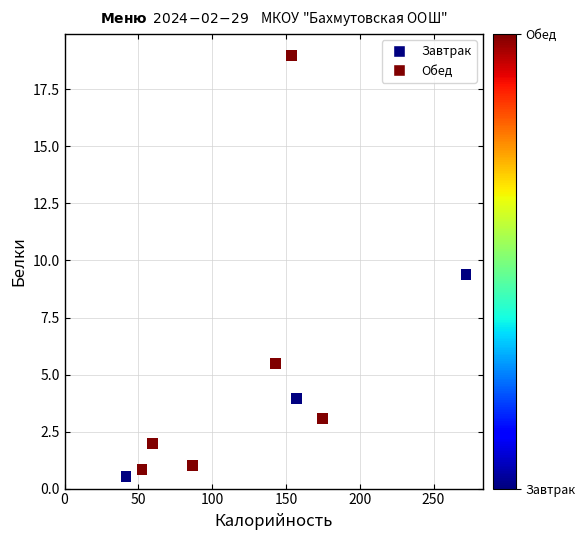

What Y value in the scatter plot is closest to 9?

9.4